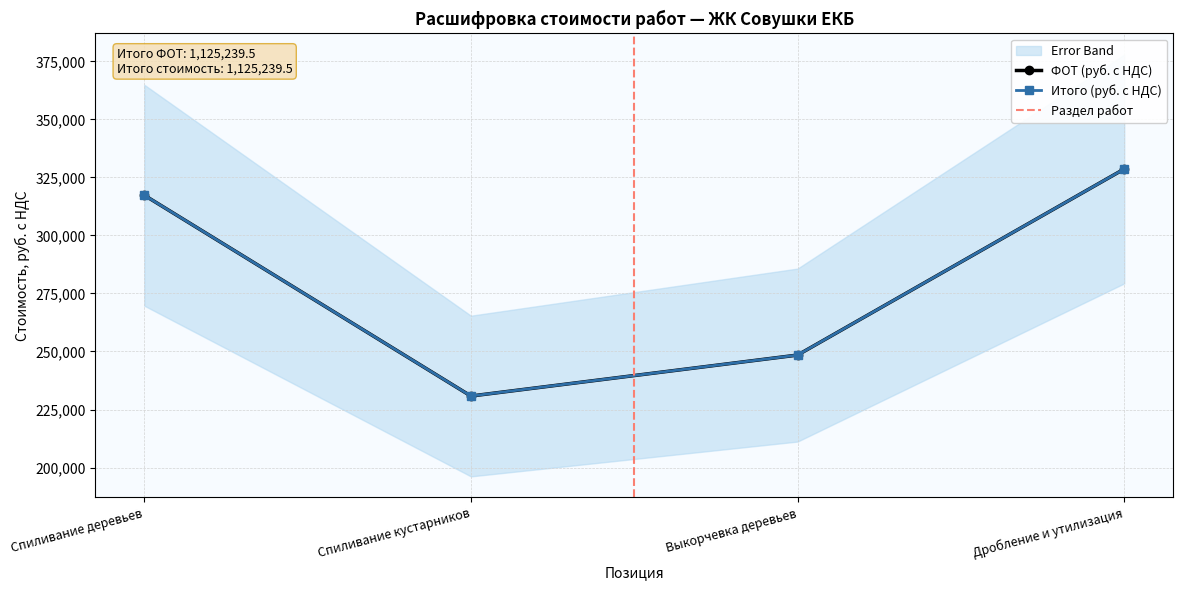

The value at Дробление и утилизация is 328637.5. True or false?

True